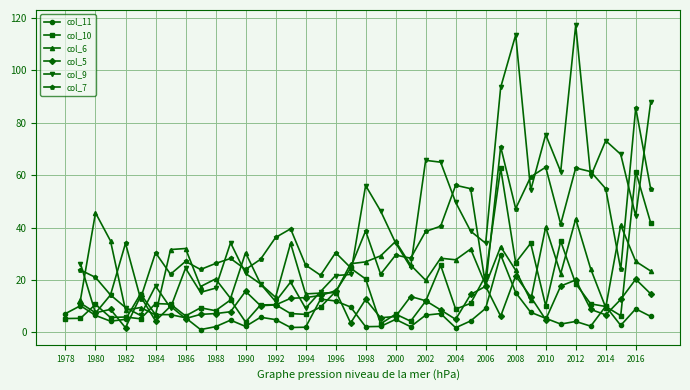

What is the lowest value of the col_10 series?

3.3